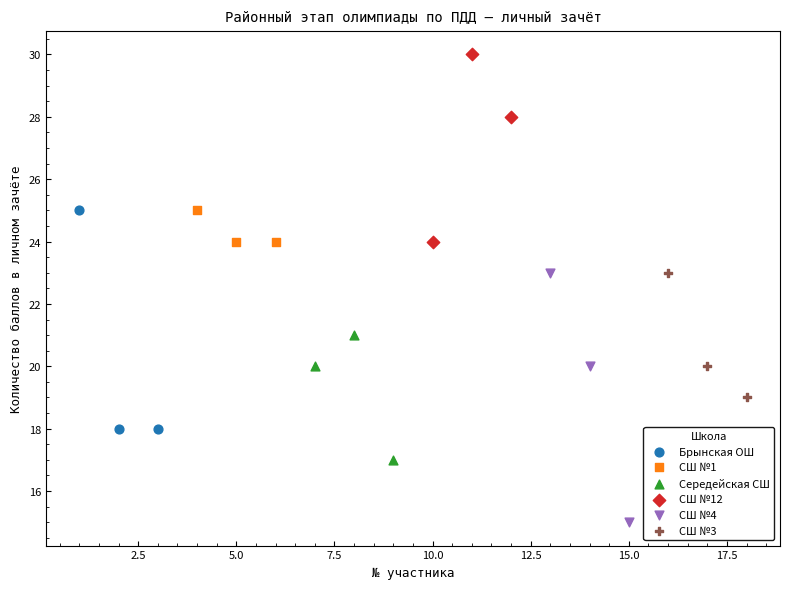

What are all the series names shown in the legend?

Брынская ОШ, СШ №1, Середейская СШ, СШ №12, СШ №4, СШ №3